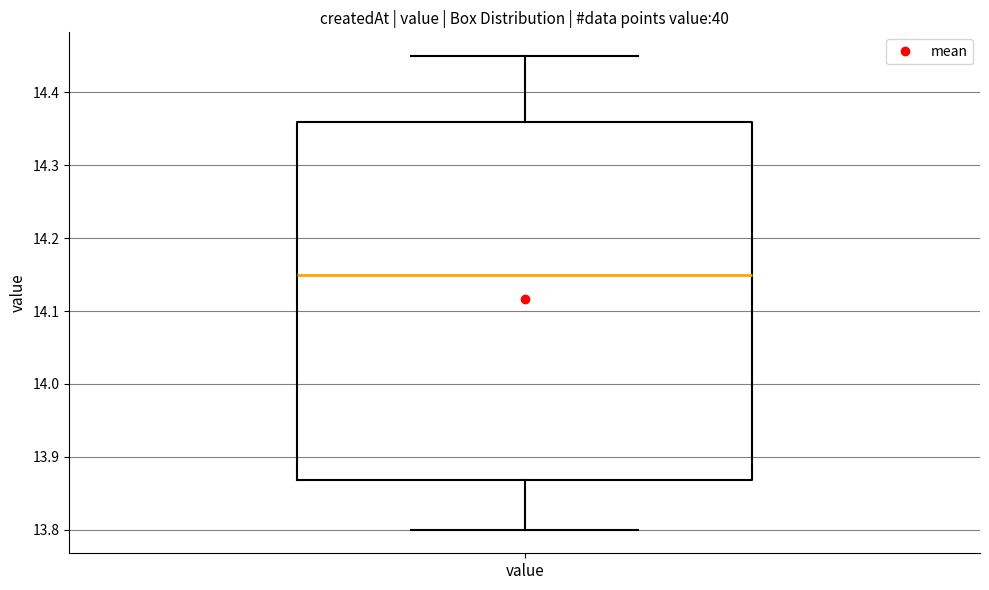

Read this box plot against the y-axis: the position of the median line, the range covered by the box, and the ends of both whiskers. The values are not printed on the chart, so give them approximately, as read against the axis.

median 14.15, box 13.87 to 14.36, whiskers 13.80 to 14.45